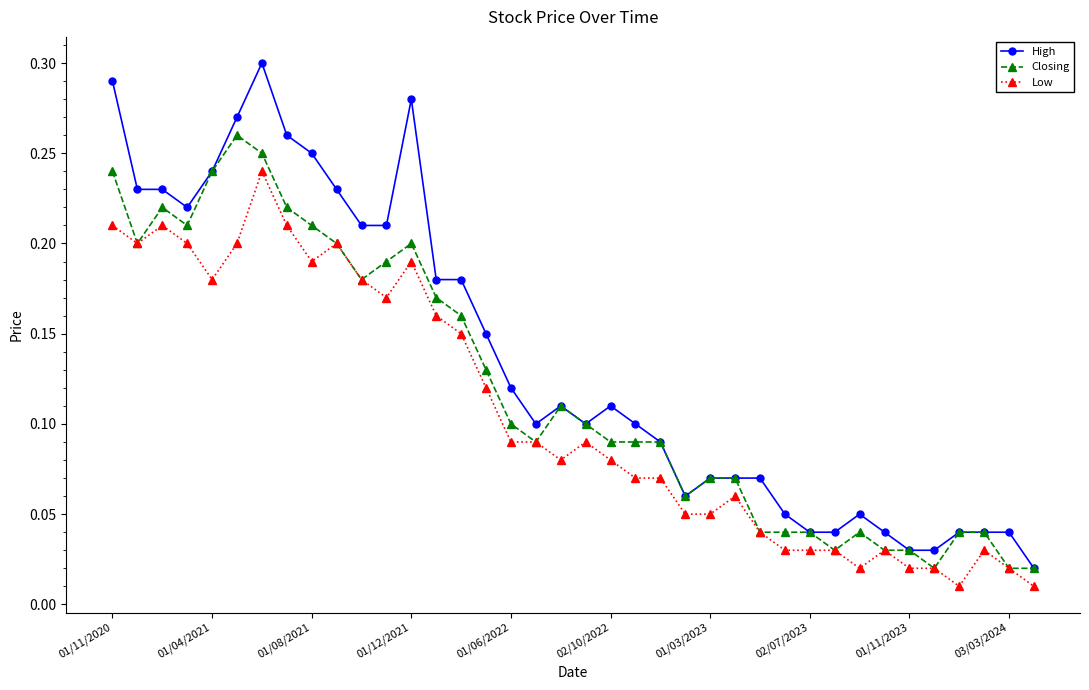

Does the chart display data point markers on the line(s)?

Yes